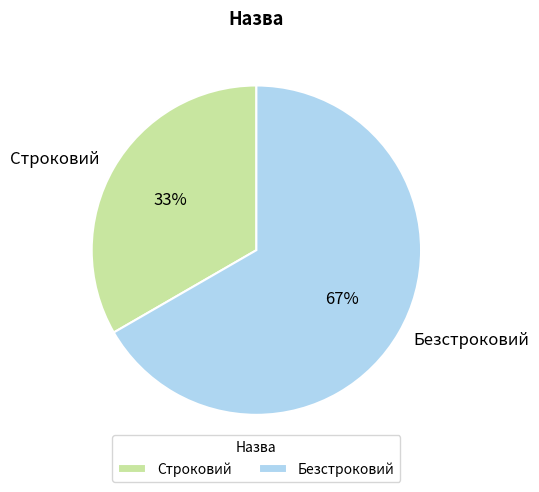

Combined, do Безстроковий and Строковий account for over 50%?

Yes